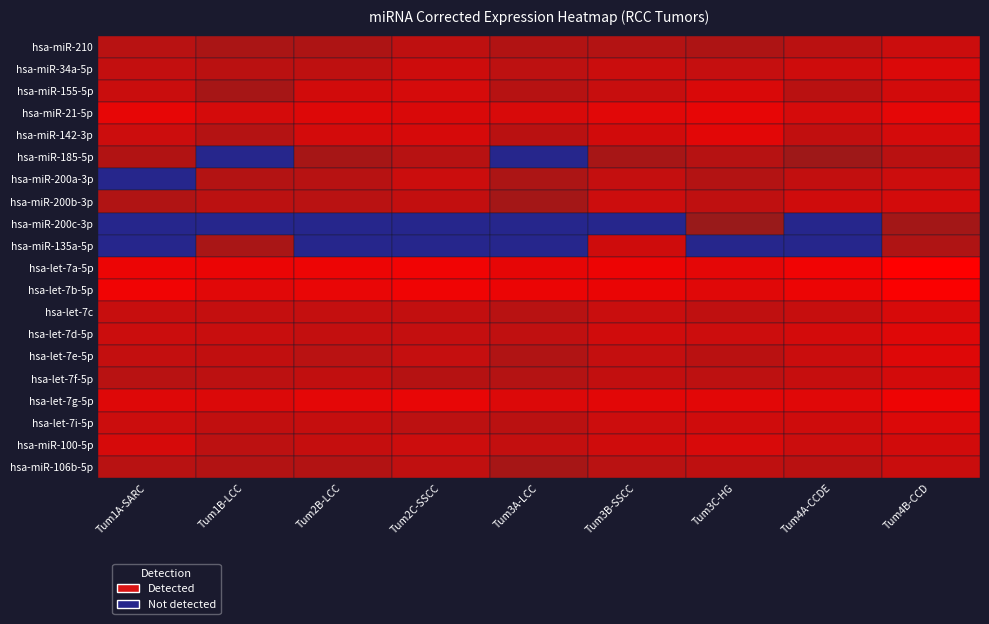

Which category has the lowest value in the hsa-let-7g-5p series?

Tum1B-LCC